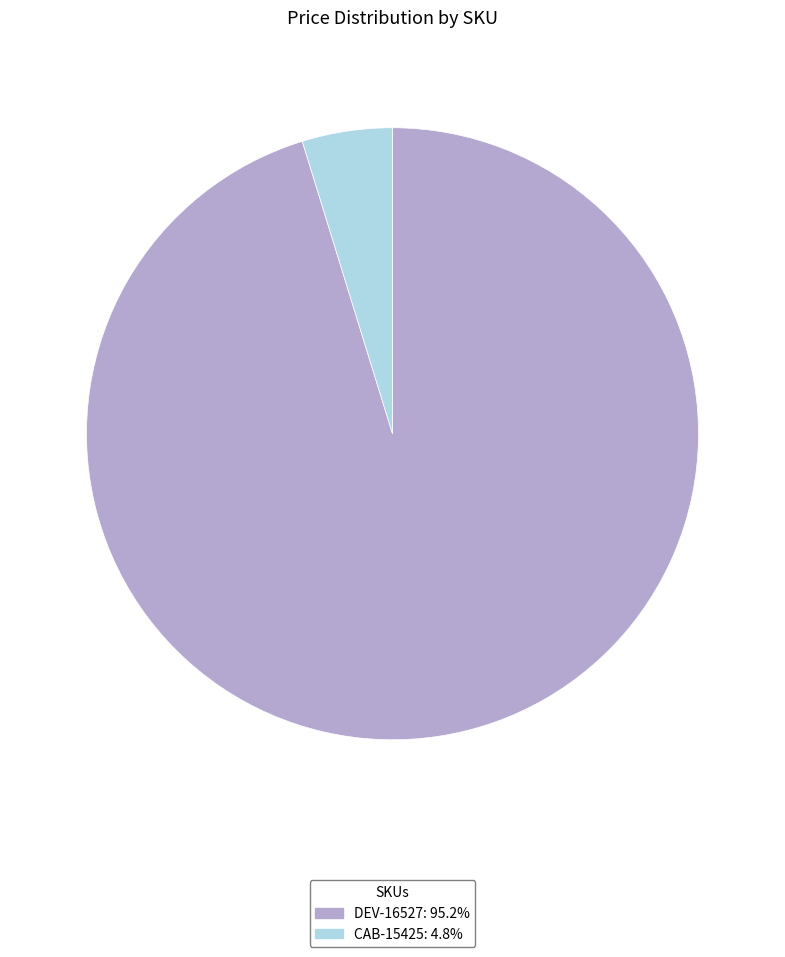

Count the number of slices in the pie.

2